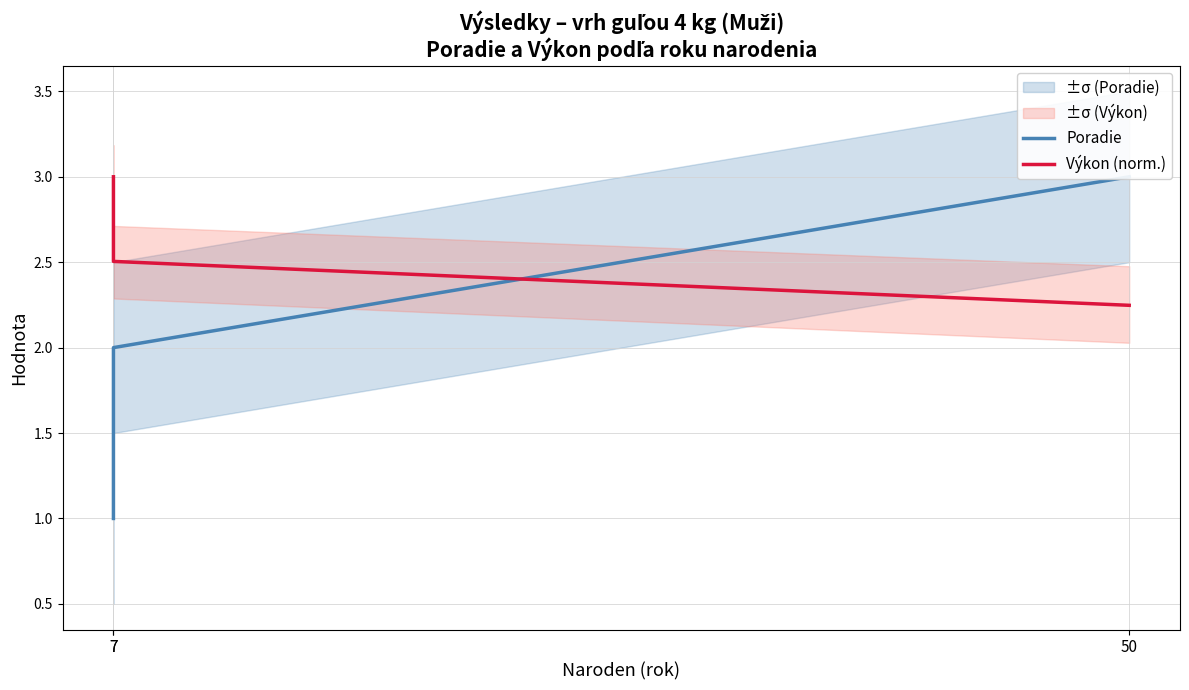

Is it true that Poradie equals 1.0 at 7?

True